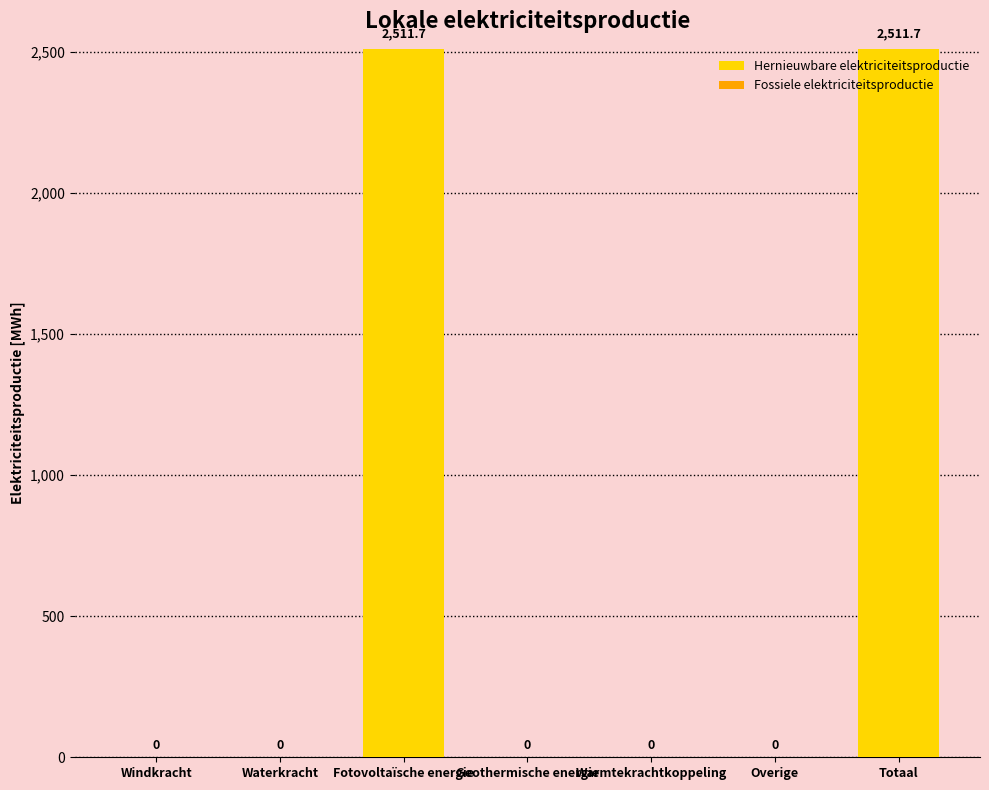

Which has a higher value, Fotovoltaïsche energie or Warmtekrachtkoppeling?

Fotovoltaïsche energie